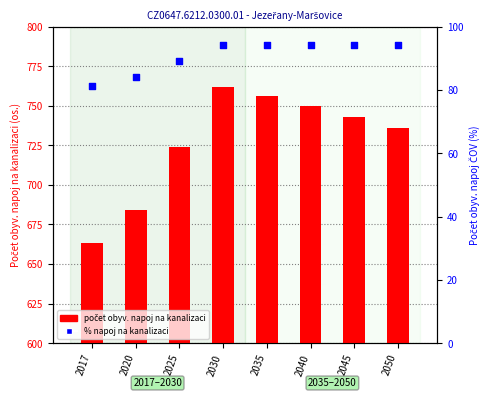

What is the total value across all series at 2020?

768.2